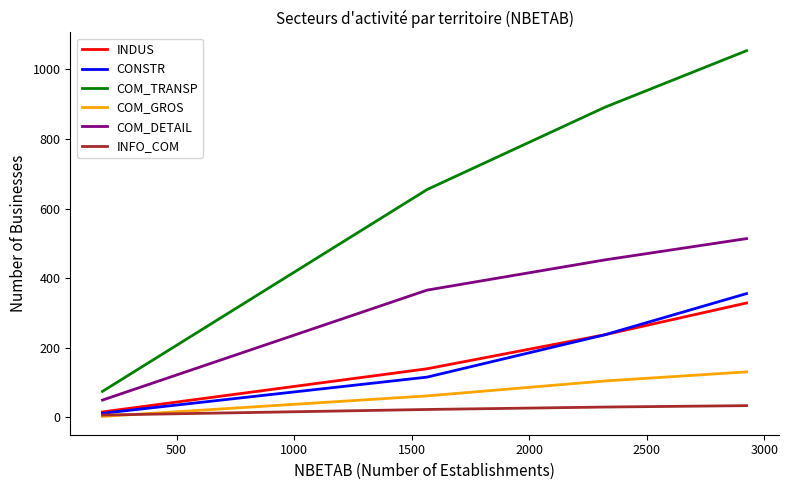

Which series has the widest spread of values?

COM_TRANSP